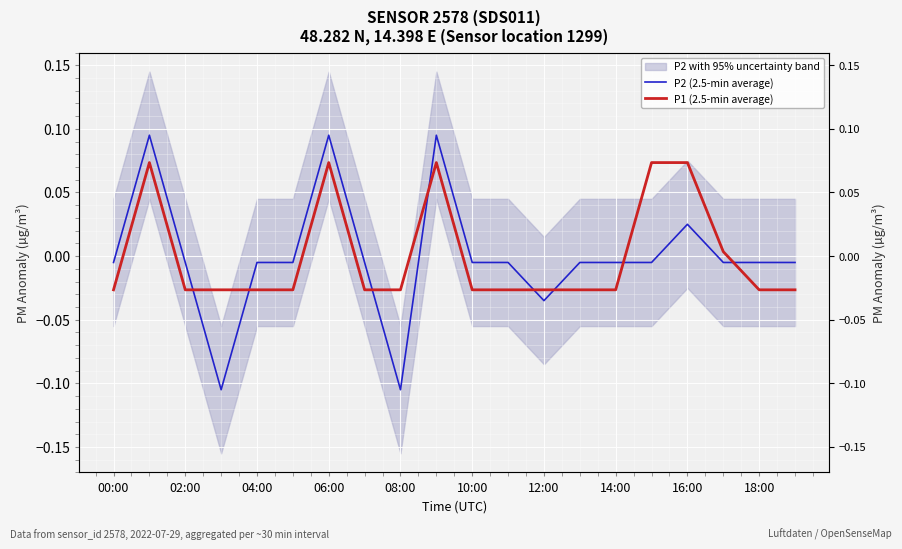

Reading right to left, extract all data points from this chart.

P2 (2.5-min average): -0.0	-0.0	-0.0	0.0	-0.0	-0.0	-0.0	-0.0	-0.0	-0.0	0.1	-0.1	-0.0	0.1	-0.0	-0.0	-0.1	-0.0	0.1	-0.0
P1 (2.5-min average): -0.0	-0.0	0.0	0.1	0.1	-0.0	-0.0	-0.0	-0.0	-0.0	0.1	-0.0	-0.0	0.1	-0.0	-0.0	-0.0	-0.0	0.1	-0.0